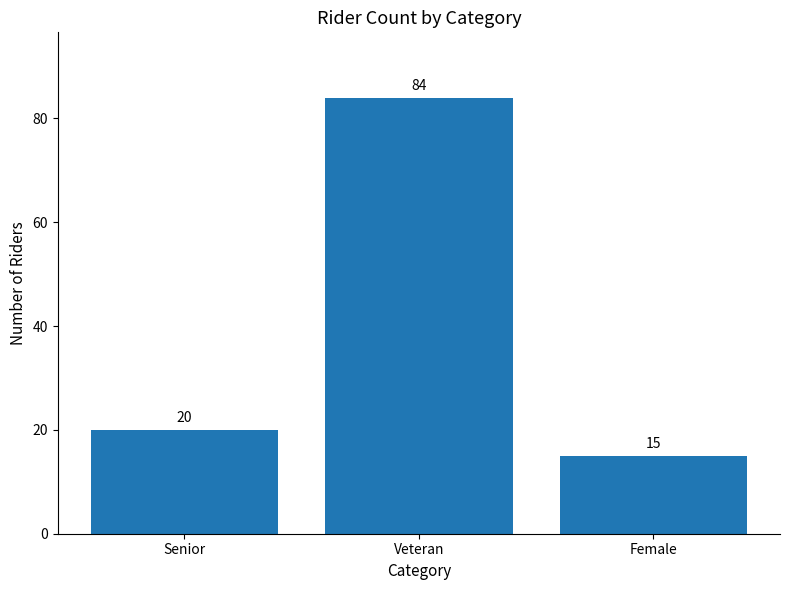

What is the value of the 1st bar from the left?

20